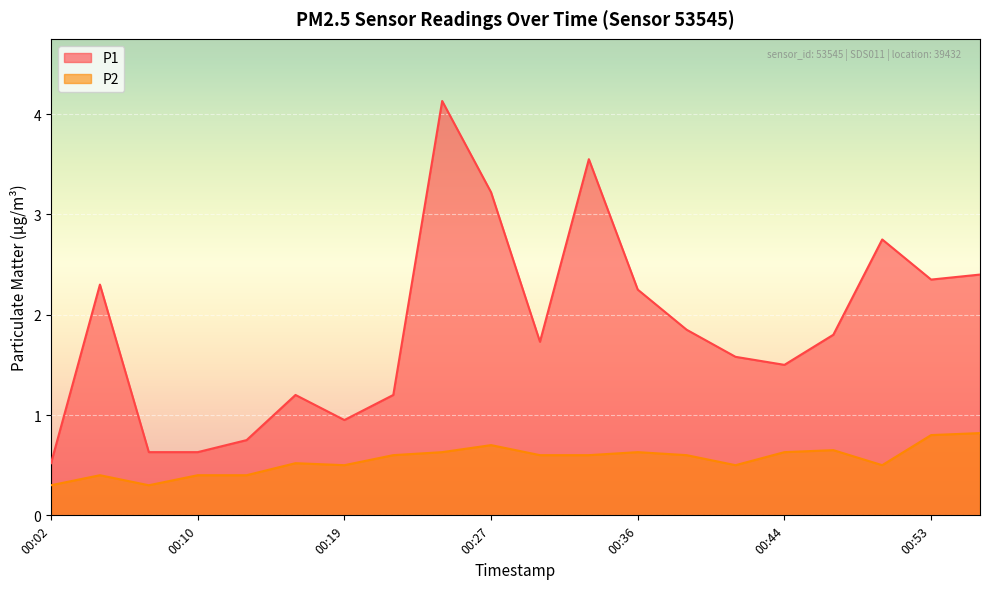

True or false: P2 has a value of 0.6 at 00:10.

False